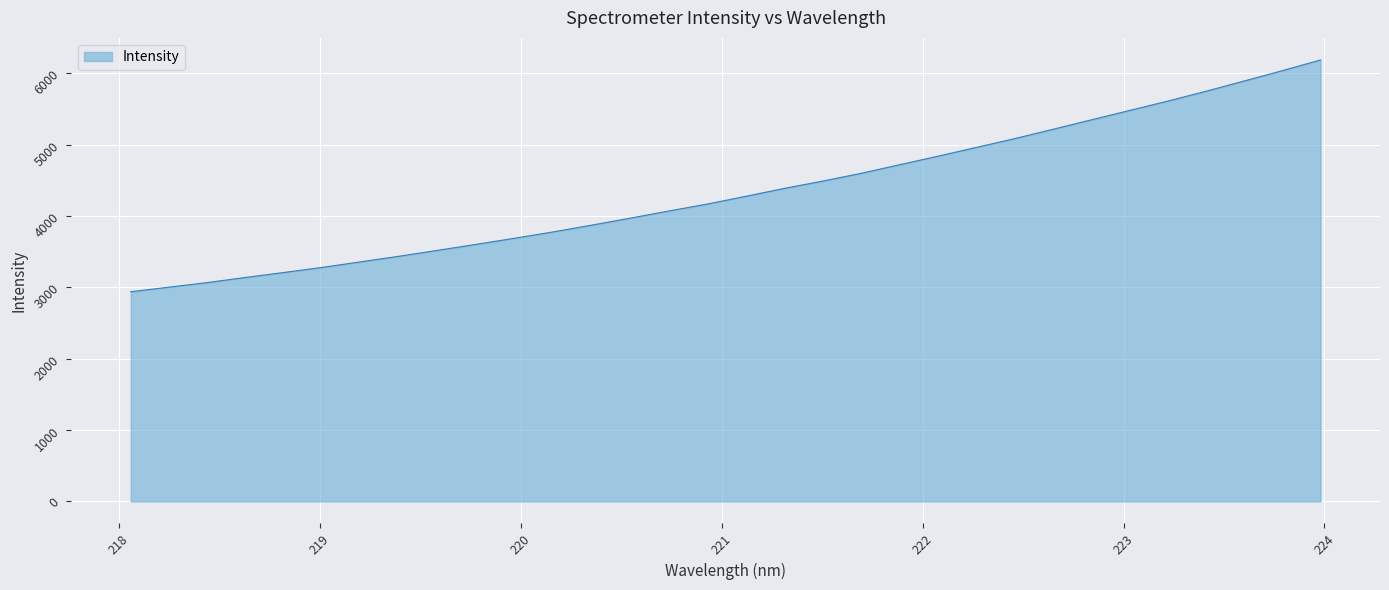

What is the difference between the maximum and minimum values?

3248.6